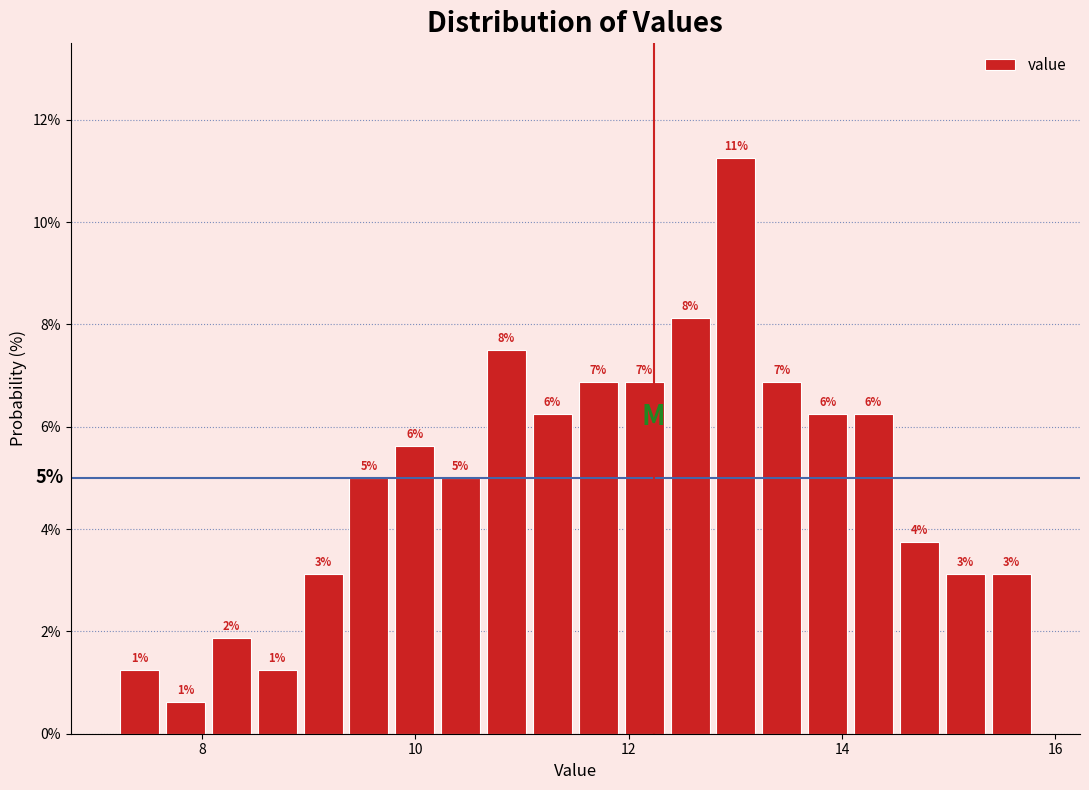

Around what value on the x-axis is the tallest bar? Give the approximate position of its centre, as read against the axis.

13.0